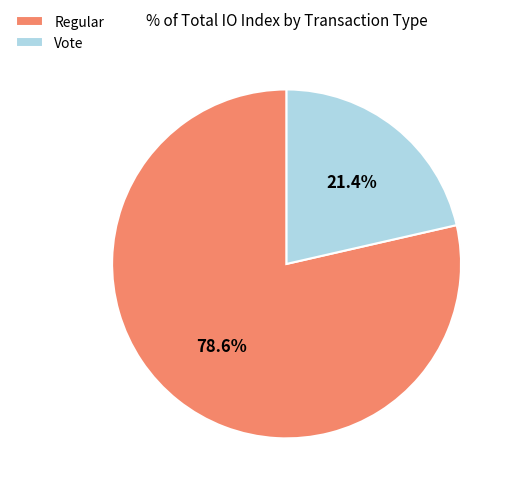

Does any single category account for the majority?

Yes